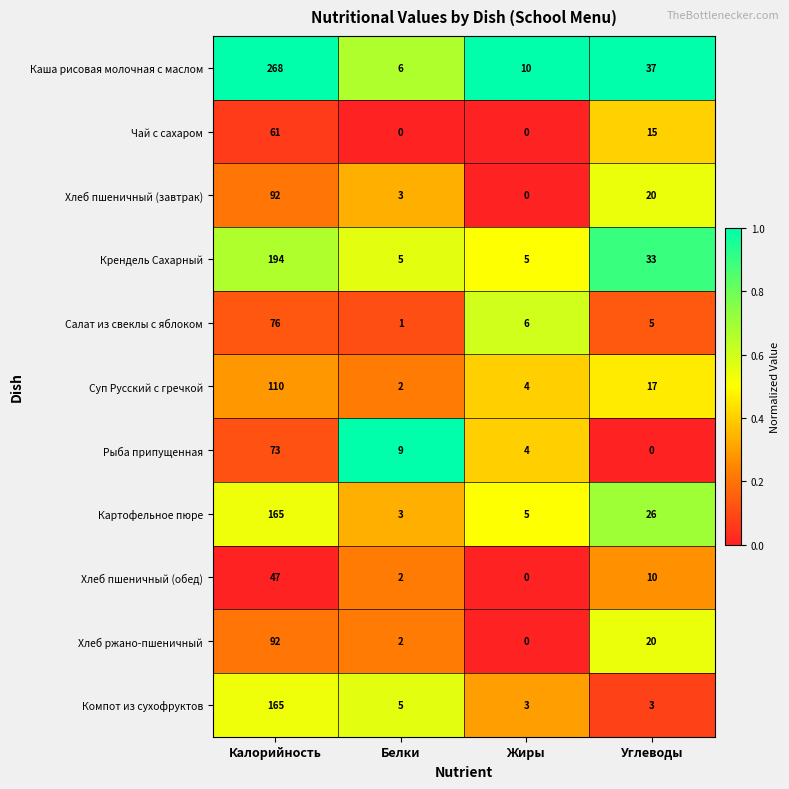

Count the Чай с сахаром values in the range 0 to 61.

4